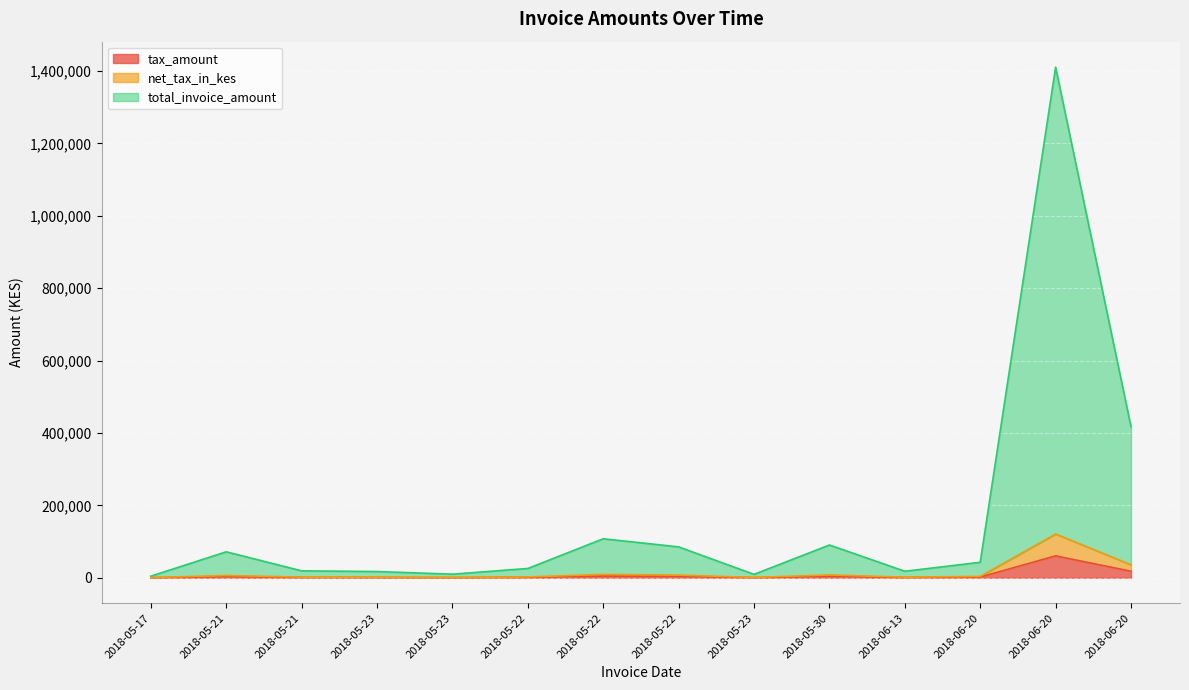

What is the sum of the net_tax_in_kes values at 2018-05-17 and 2018-05-22?

7678.1